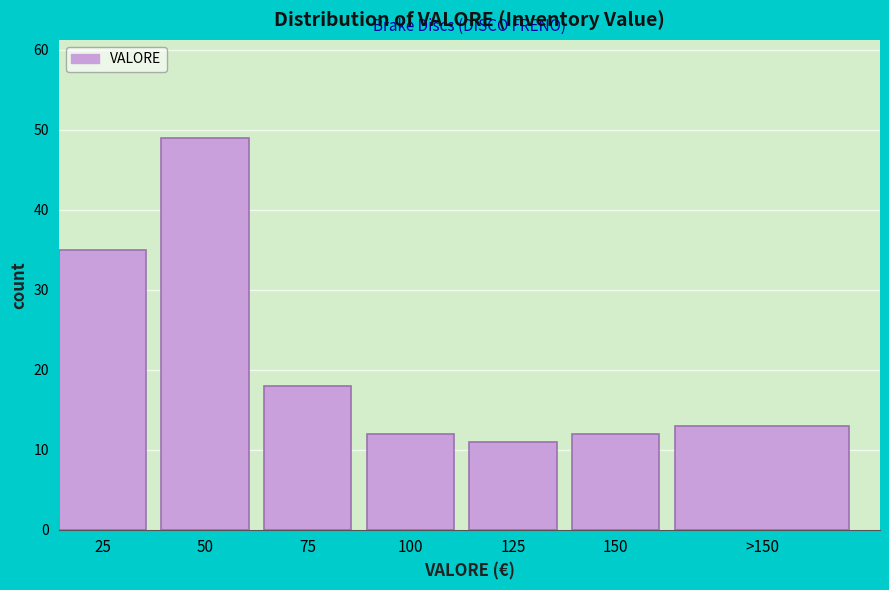

Reading left to right, extract all data points from this chart.

35	49	18	12	11	12	13